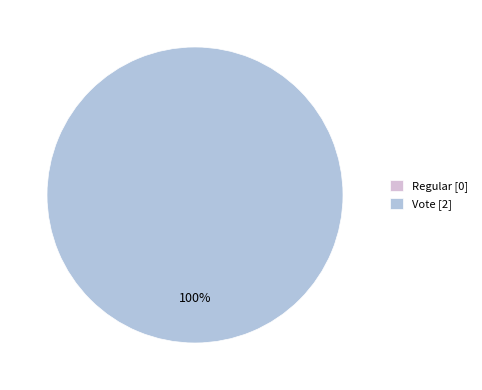

Which category has the smallest portion of the pie?

Regular